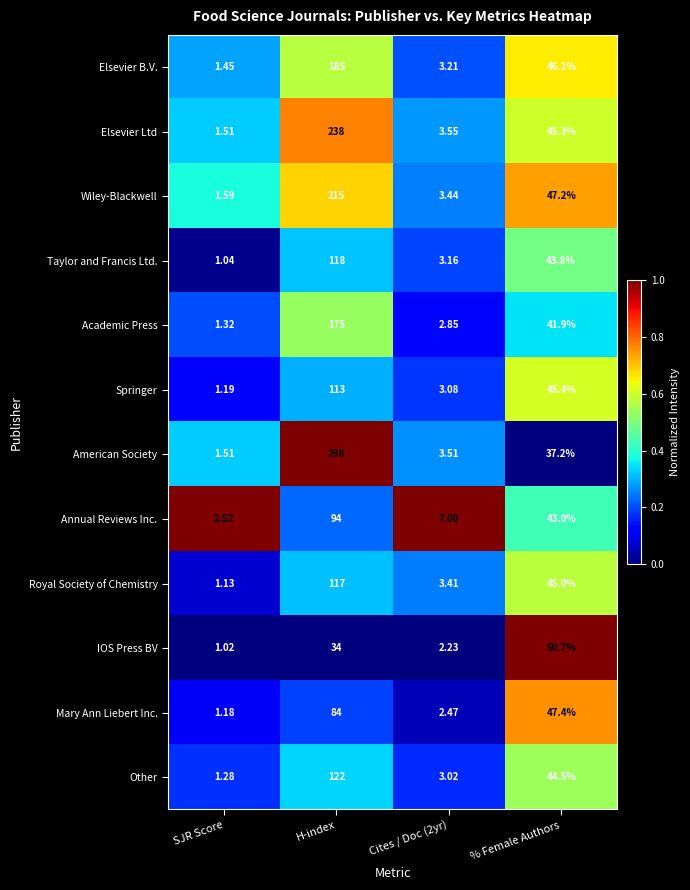

Which series has the largest total across all categories?

American Society